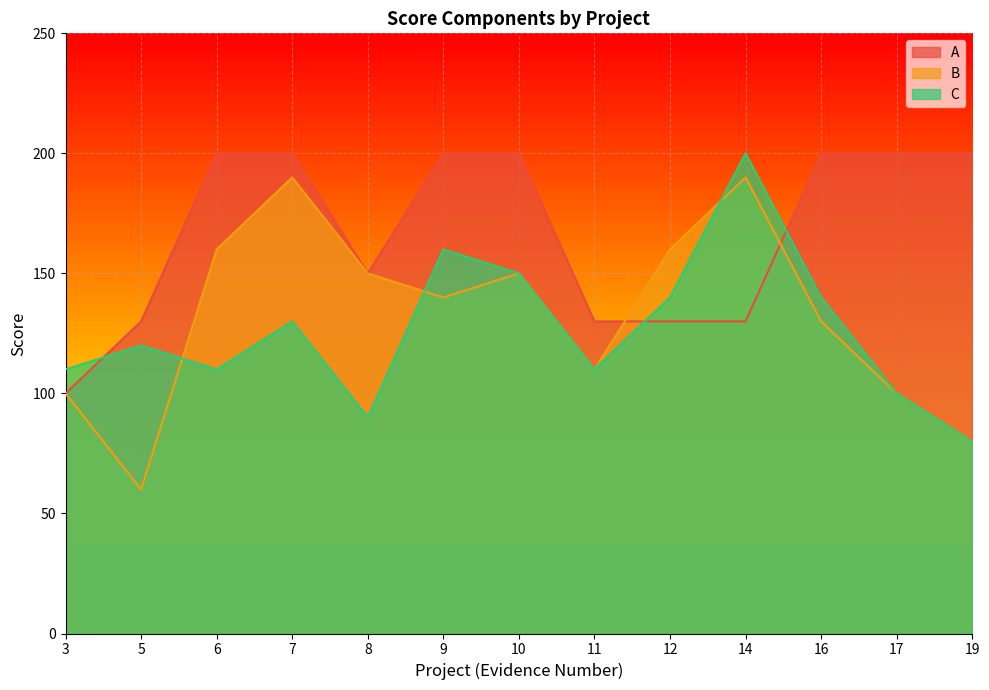

Where do C and B first cross each other?

5 and 6